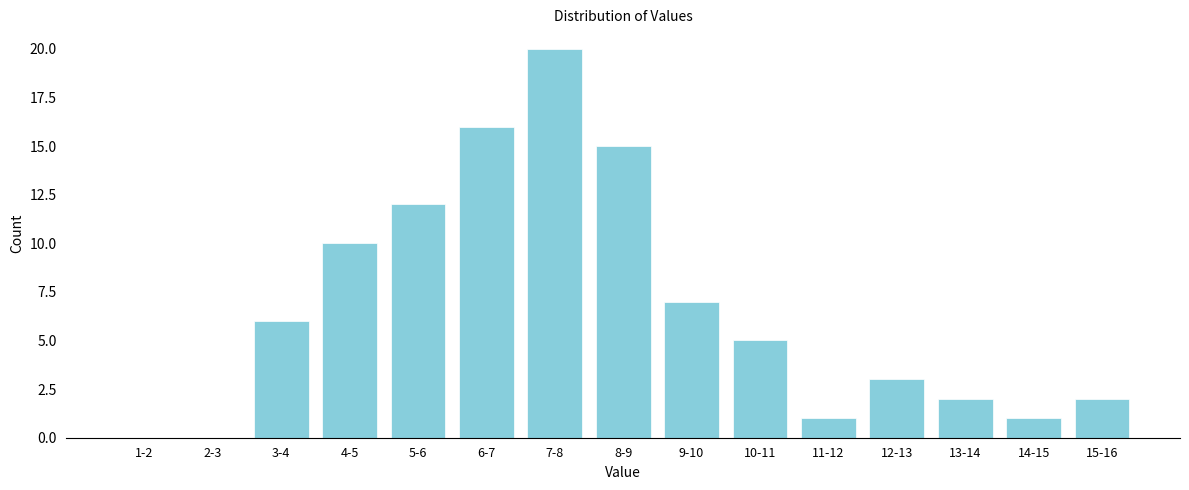

Reading left to right, transcribe all the data shown in this chart.

1-2=0	2-3=0	3-4=6	4-5=10	5-6=12	6-7=16	7-8=20	8-9=15	9-10=7	10-11=5	11-12=1	12-13=3	13-14=2	14-15=1	15-16=2